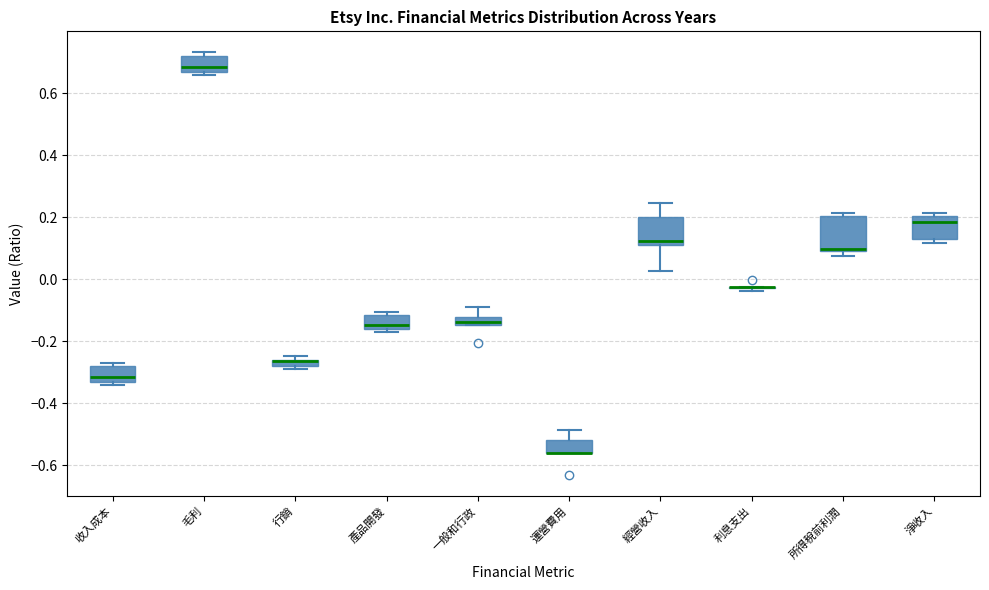

Where is the lower edge of the box for 毛利 on the y-axis? The values are not printed on the chart, so give them approximately, as read against the axis.

0.66